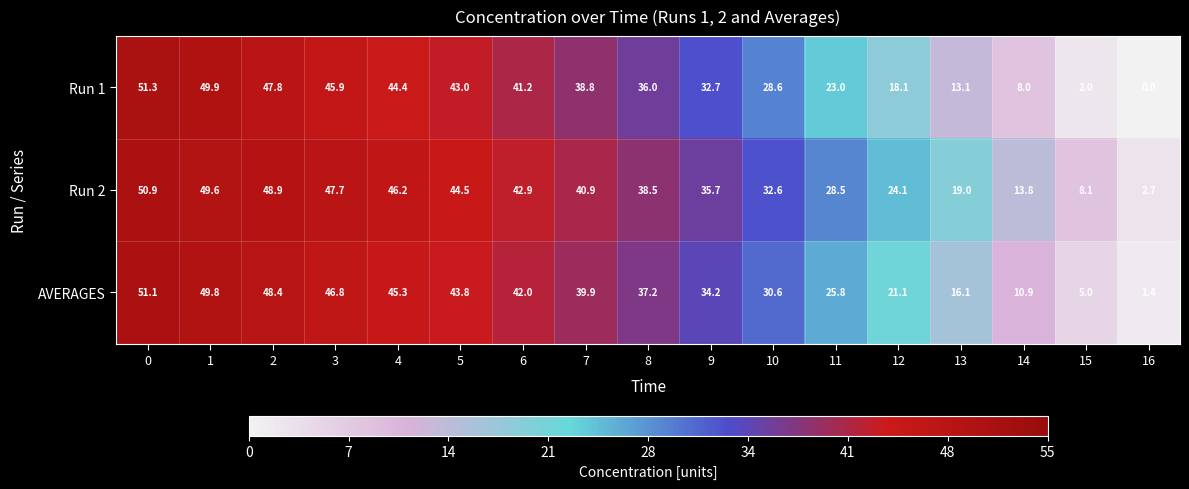

Which series has the largest total across all categories?

Run 2